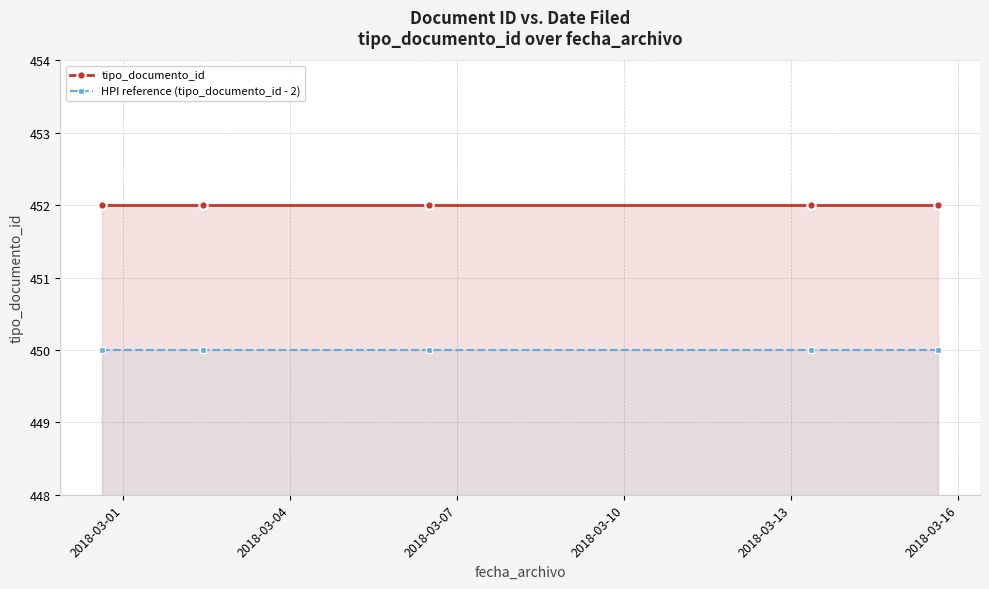

What is the lowest value of the tipo_documento_id series?

452